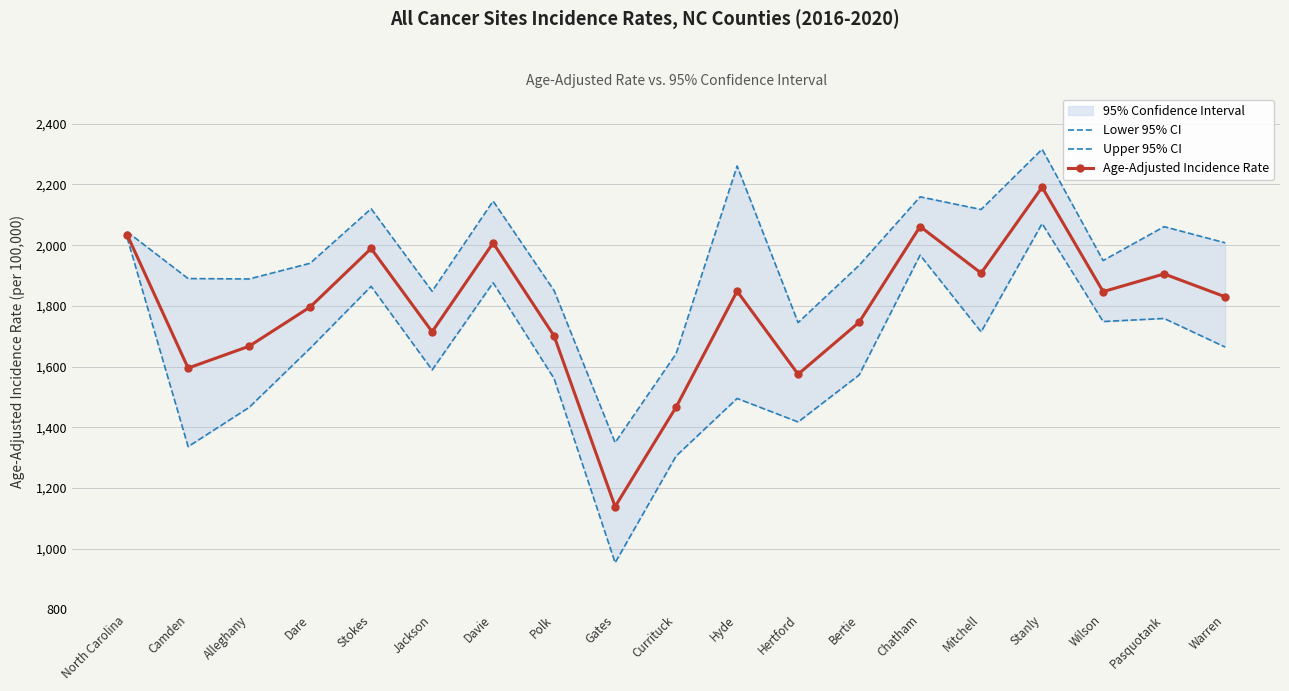

How many values in the Age-Adjusted Incidence Rate series exceed 1830?

9